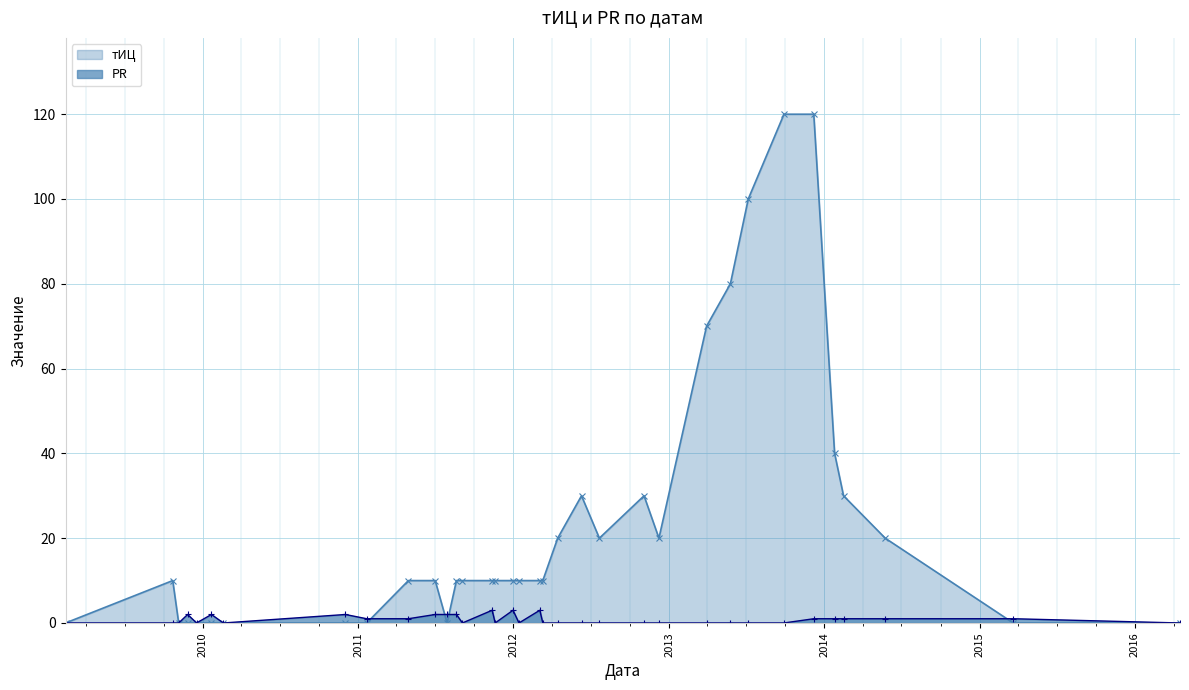

After their last crossing, which series has the higher values: PR or тИЦ?

PR